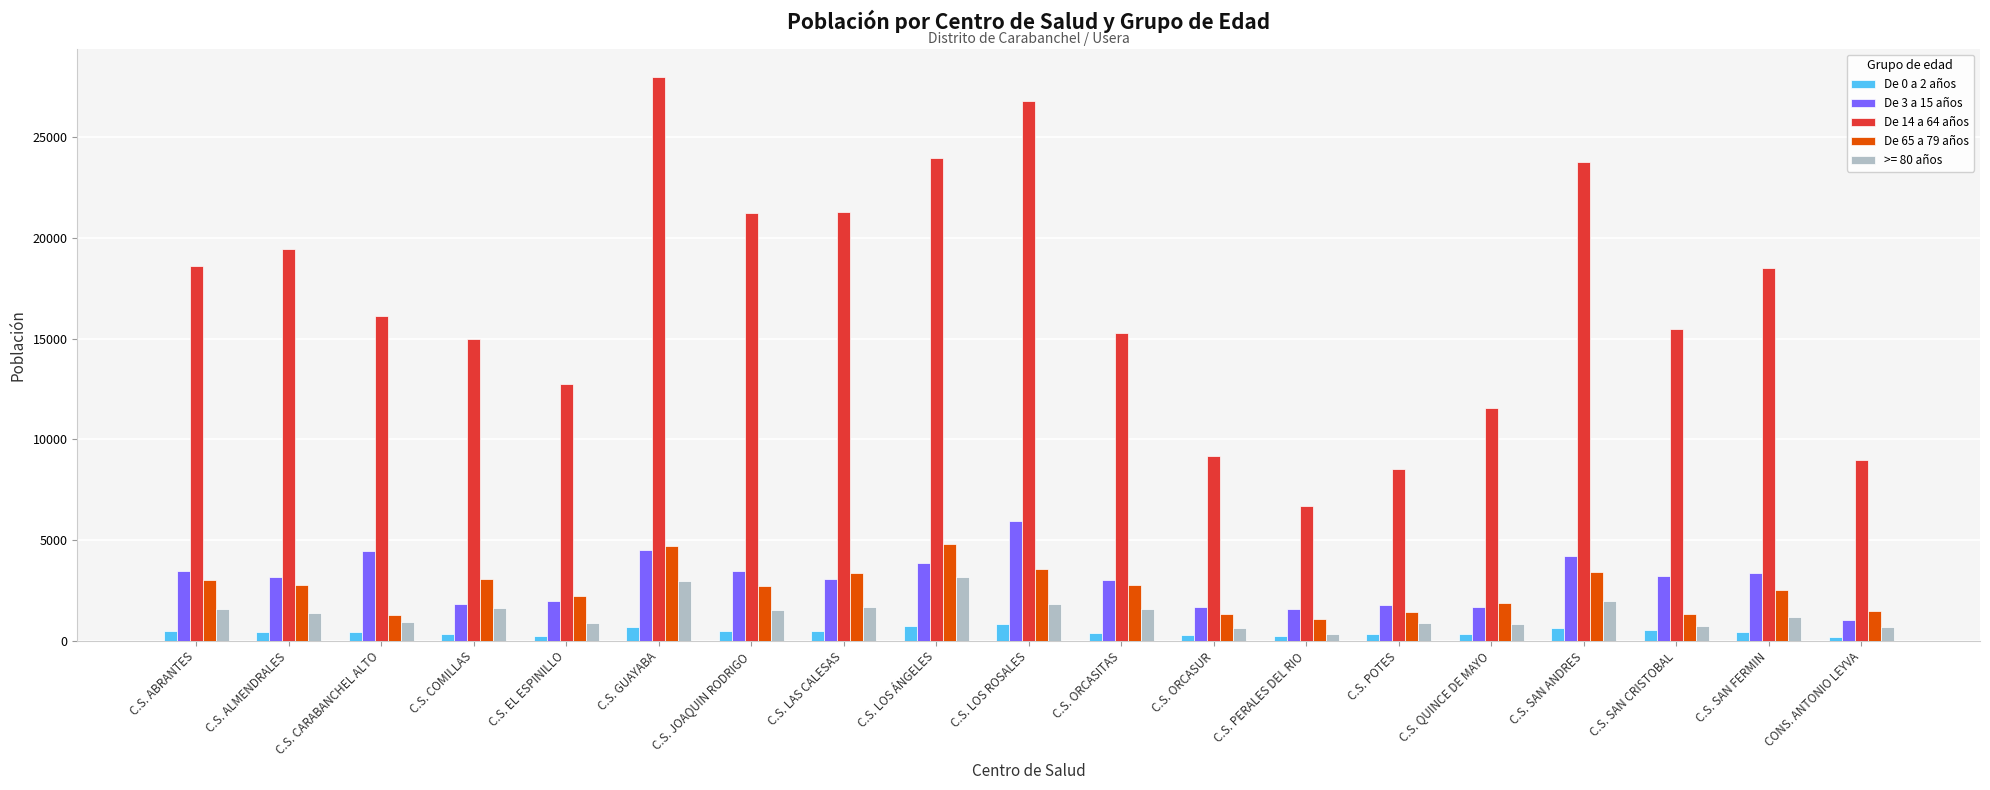

Which series has the largest total across all categories?

De 14 a 64 años